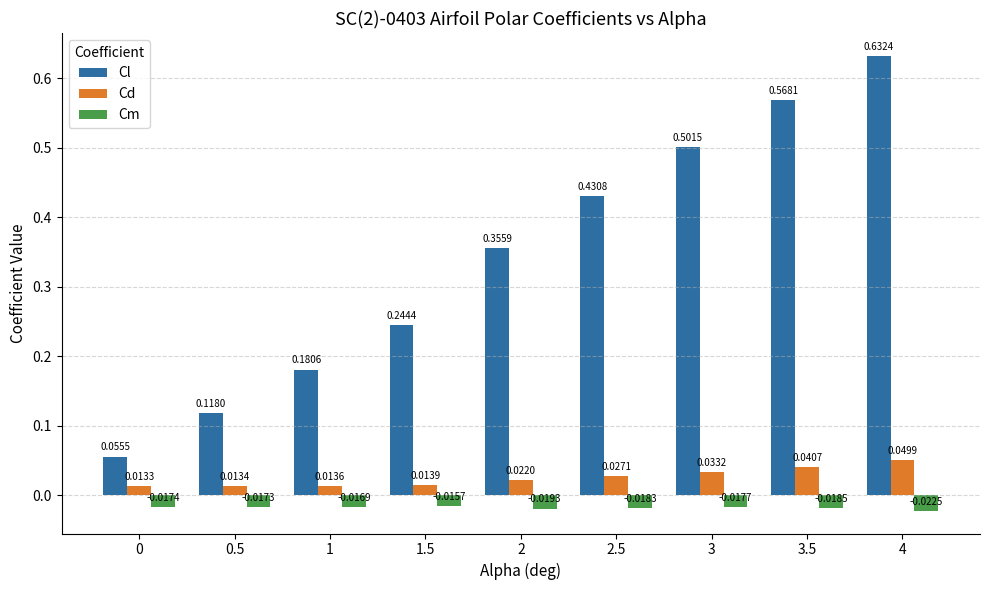

What is the sum of all Cl values?

3.1